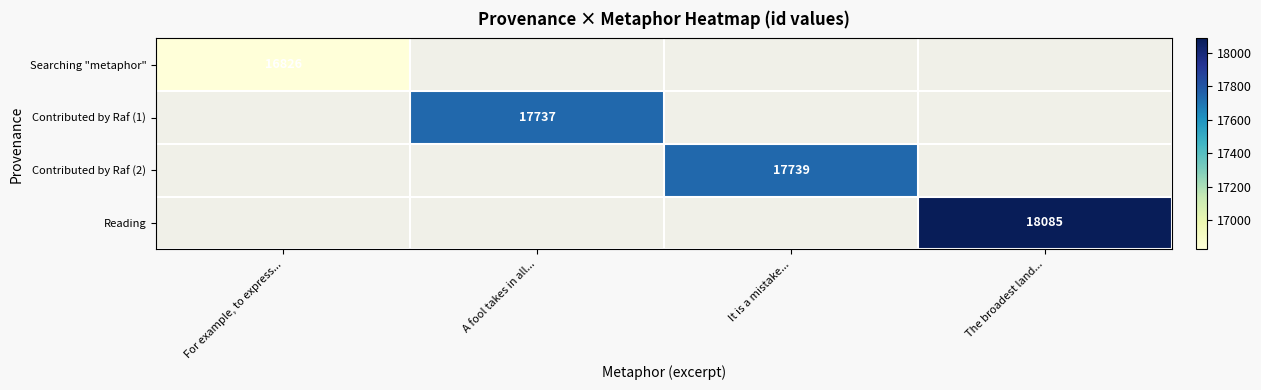

Which category has the highest value across all series?

The broadest land...